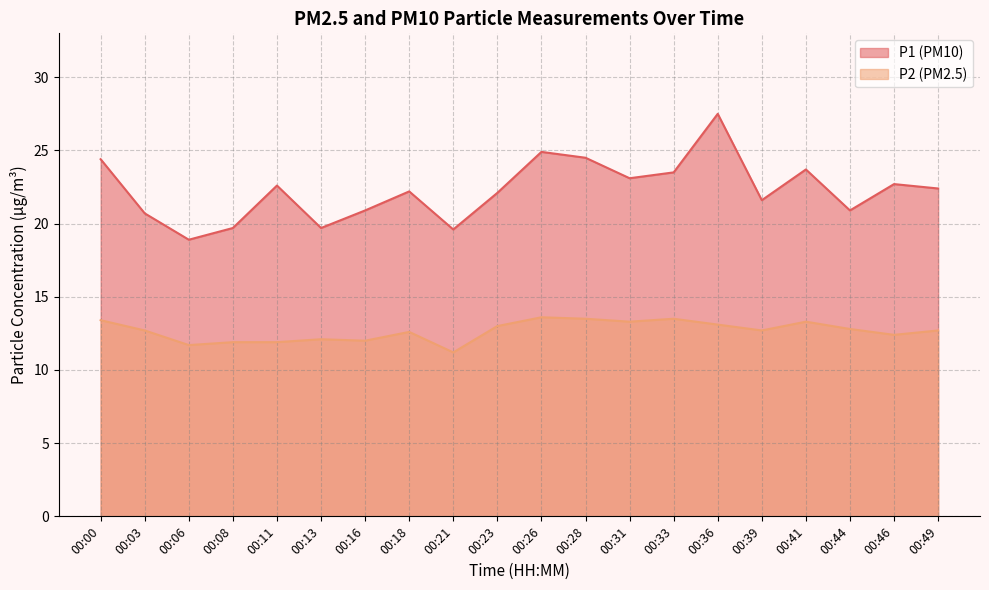

What is the difference between the second highest and second lowest values in the P2 series?

1.8